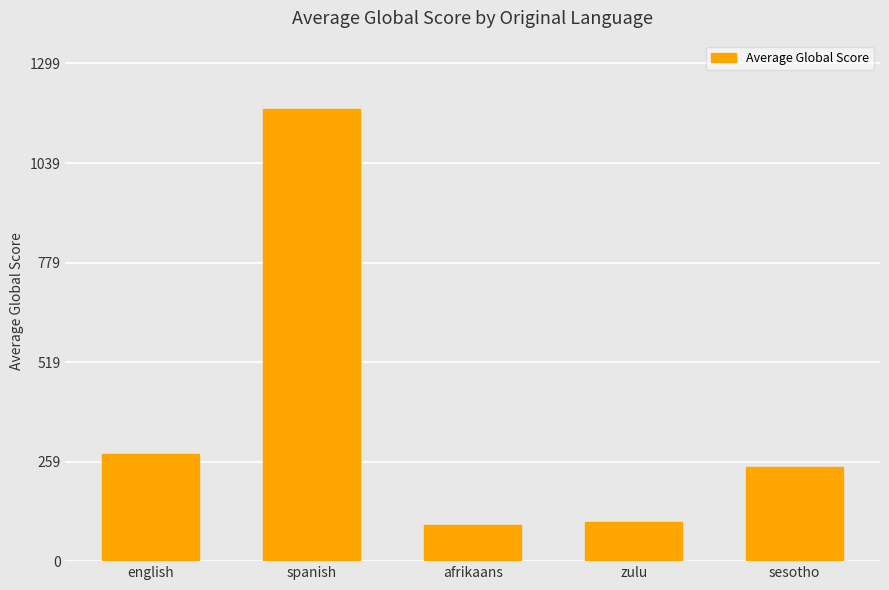

Between spanish and sesotho, which is larger?

spanish